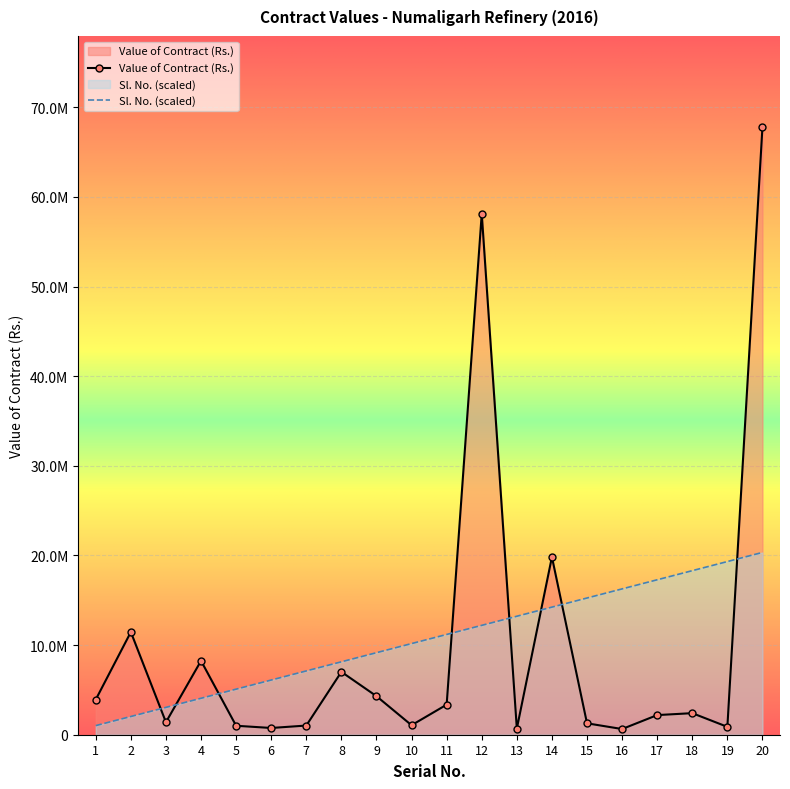

Between which two adjacent categories do Value of Contract (Rs.) and Sl. No. first intersect?

2 and 3